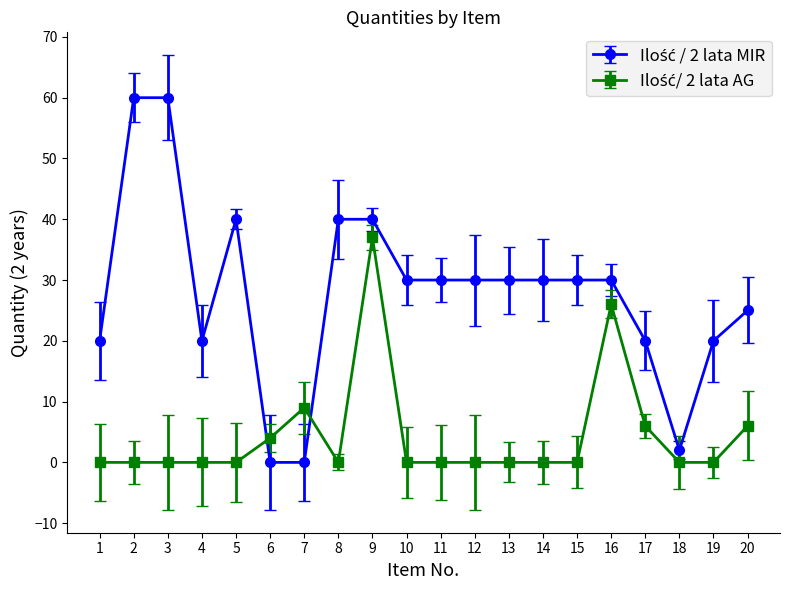

Count the number of data series in this chart.

2